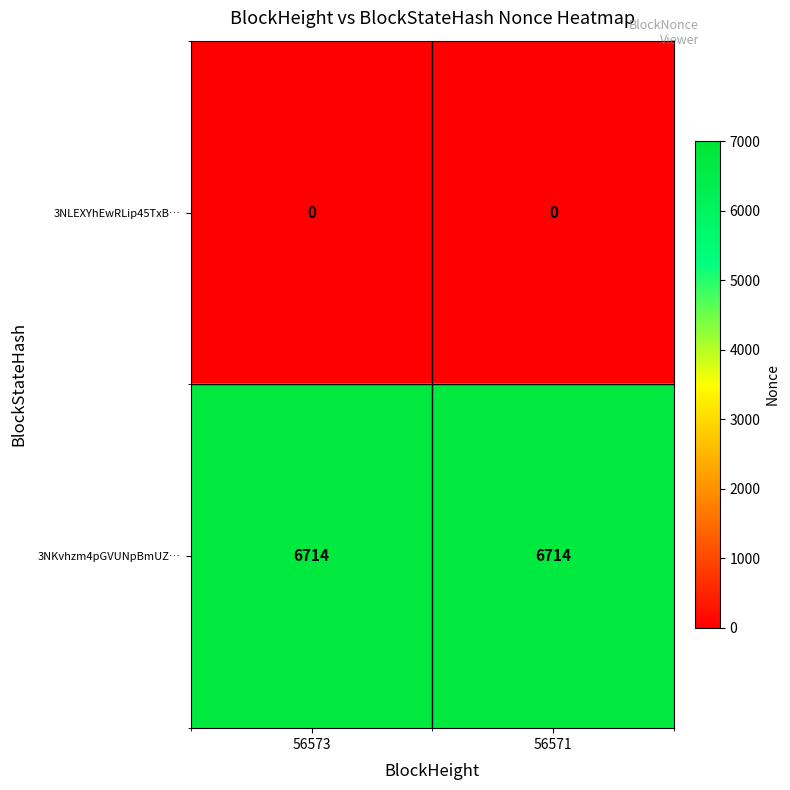

What is the minimum value for 3NKvhzm4pGVUNpBmUZ…?

6714